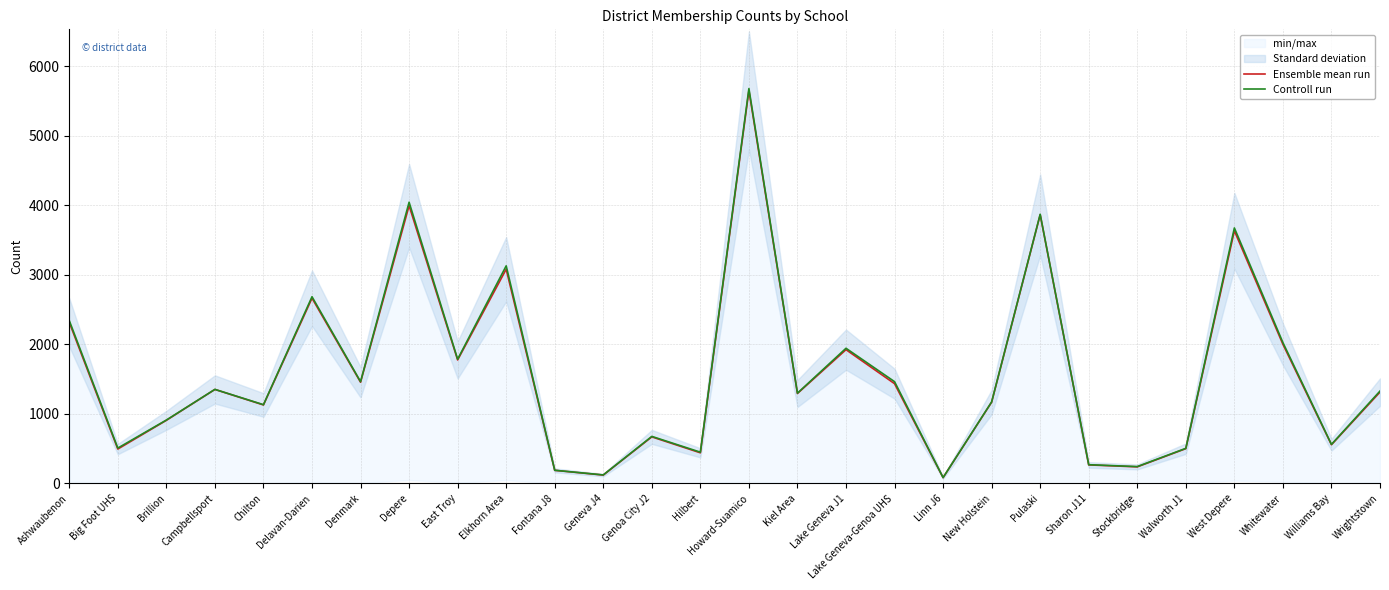

What is the greatest value displayed?

5678